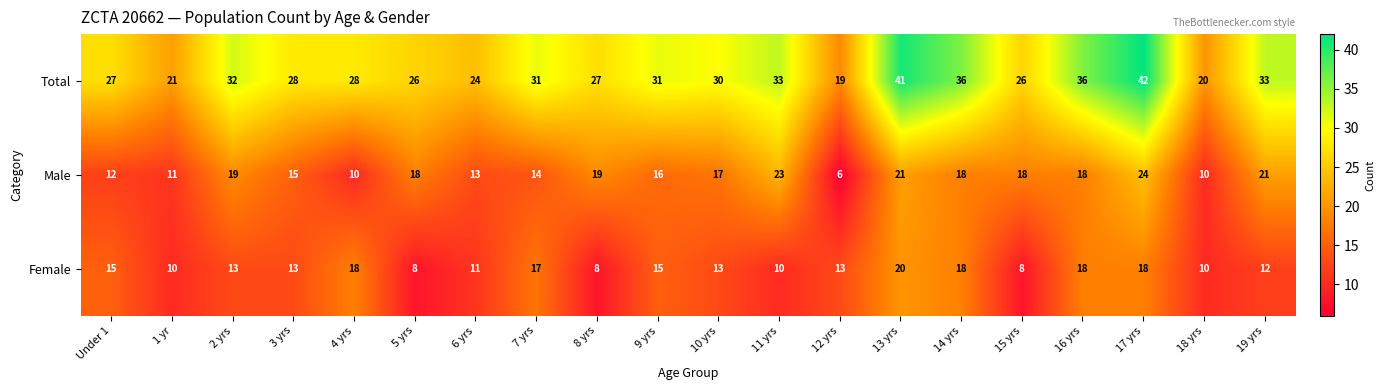

Between 5 yrs and 9 yrs, which series saw the biggest shift?

Female